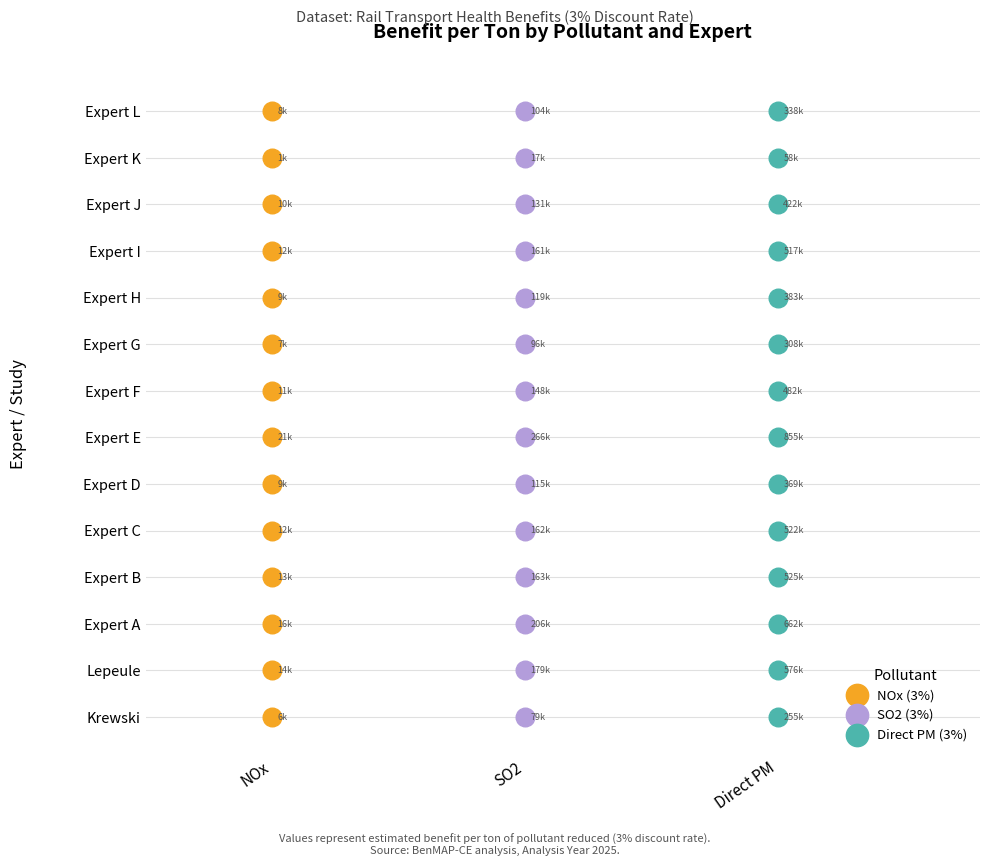

What are all the series names shown in the legend?

NOx (3%), SO2 (3%), Direct PM (3%)